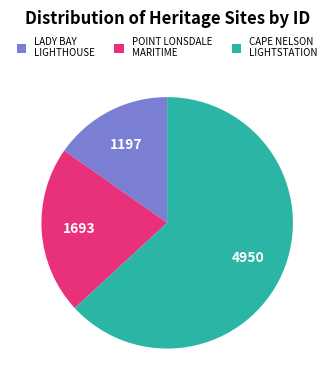

Count the number of slices in the pie.

3